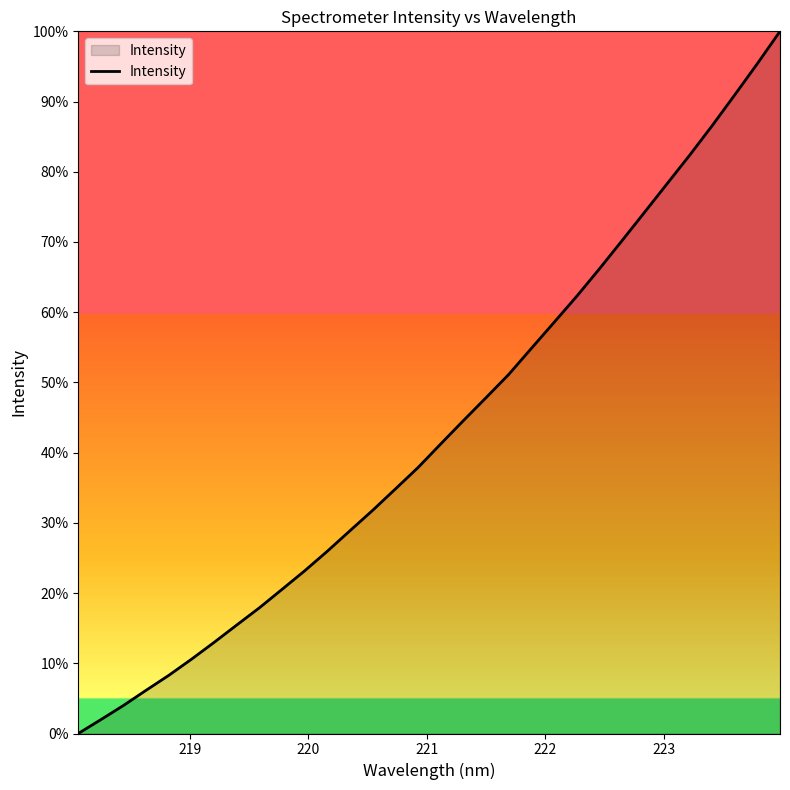

What is the difference between the maximum and minimum values?

100.0